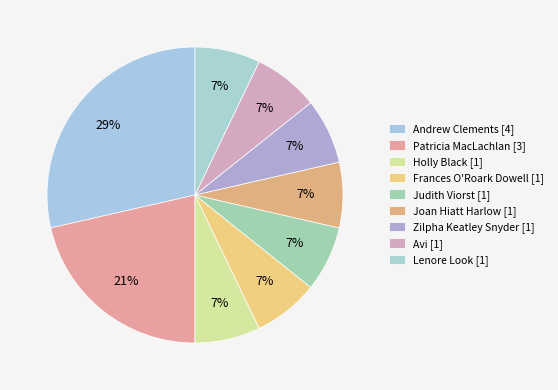

How many slices are in this pie chart?

9